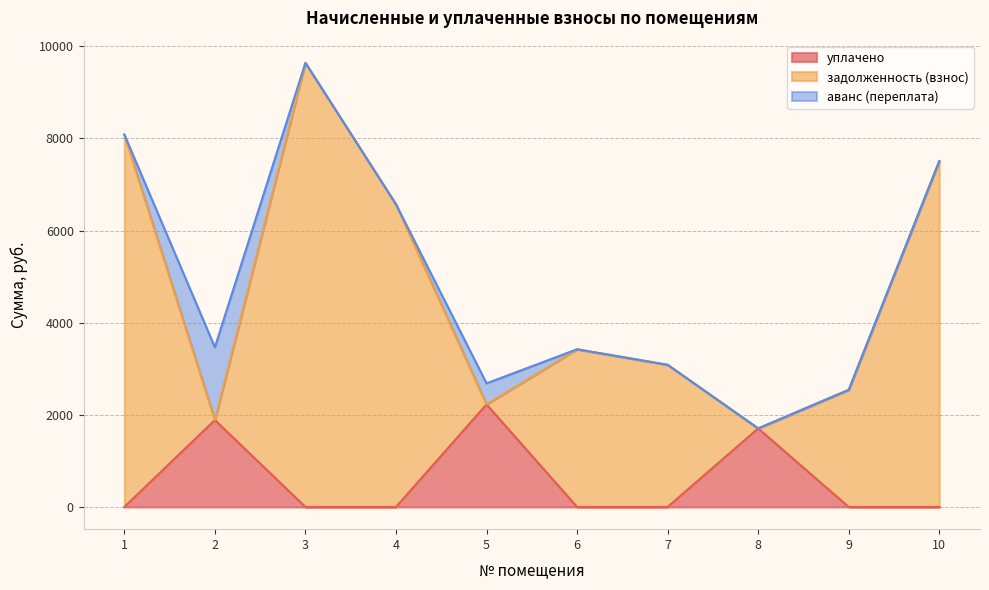

Where is the first local minimum for задолженность (взнос)?

2